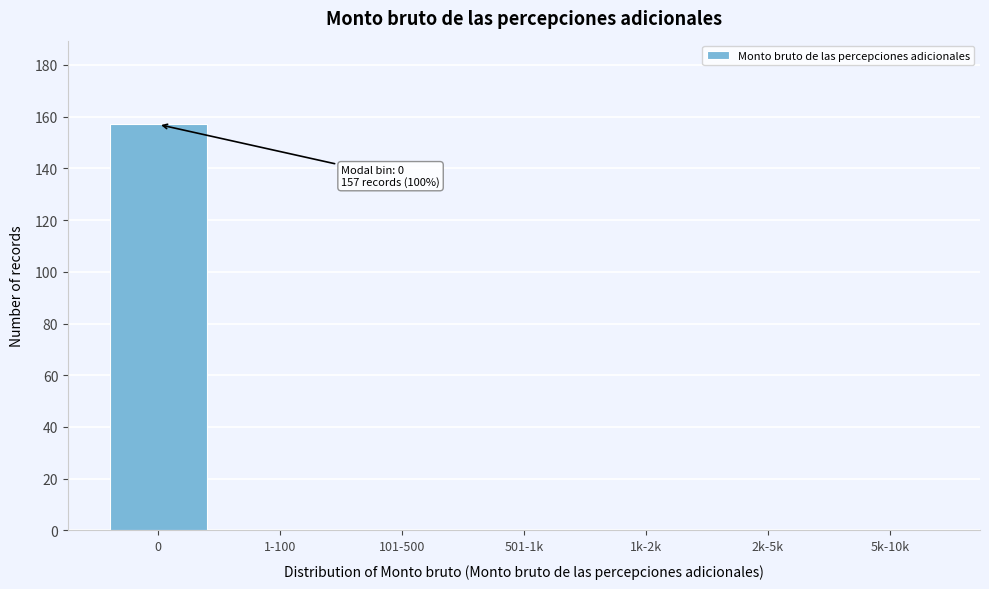

Reading left to right, extract all data points from this chart.

0=157	1-100=0	101-500=0	501-1k=0	1k-2k=0	2k-5k=0	5k-10k=0